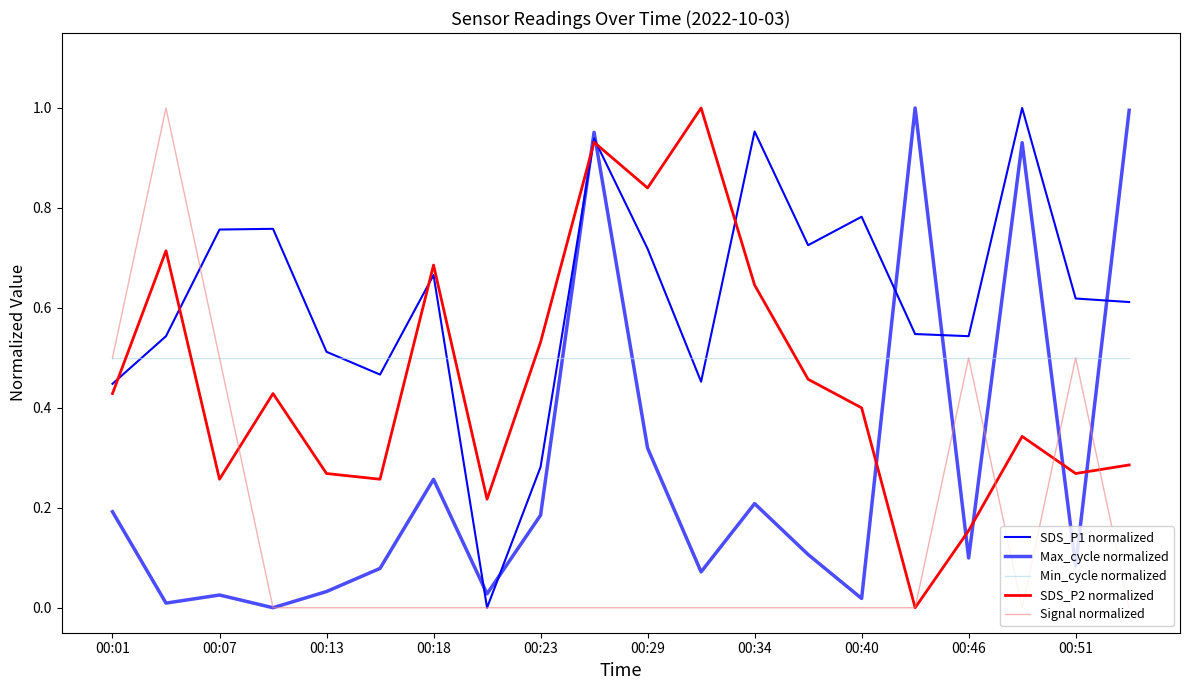

Is this an area chart (filled region under the line)?

No